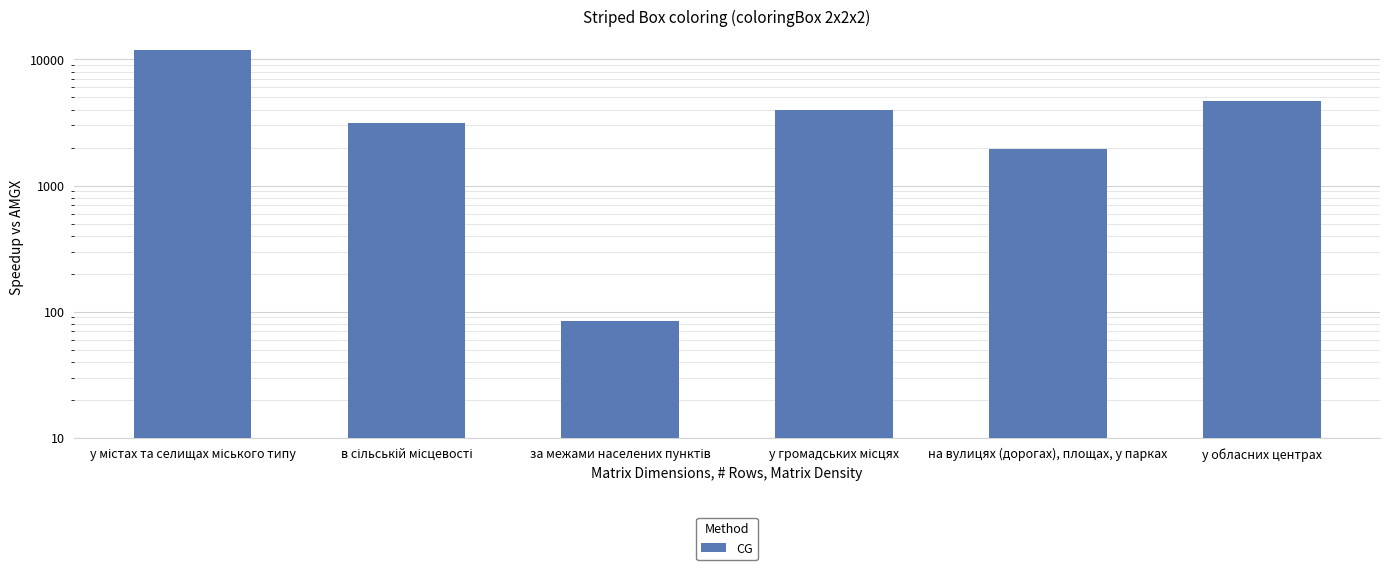

Are the bars horizontal?

No